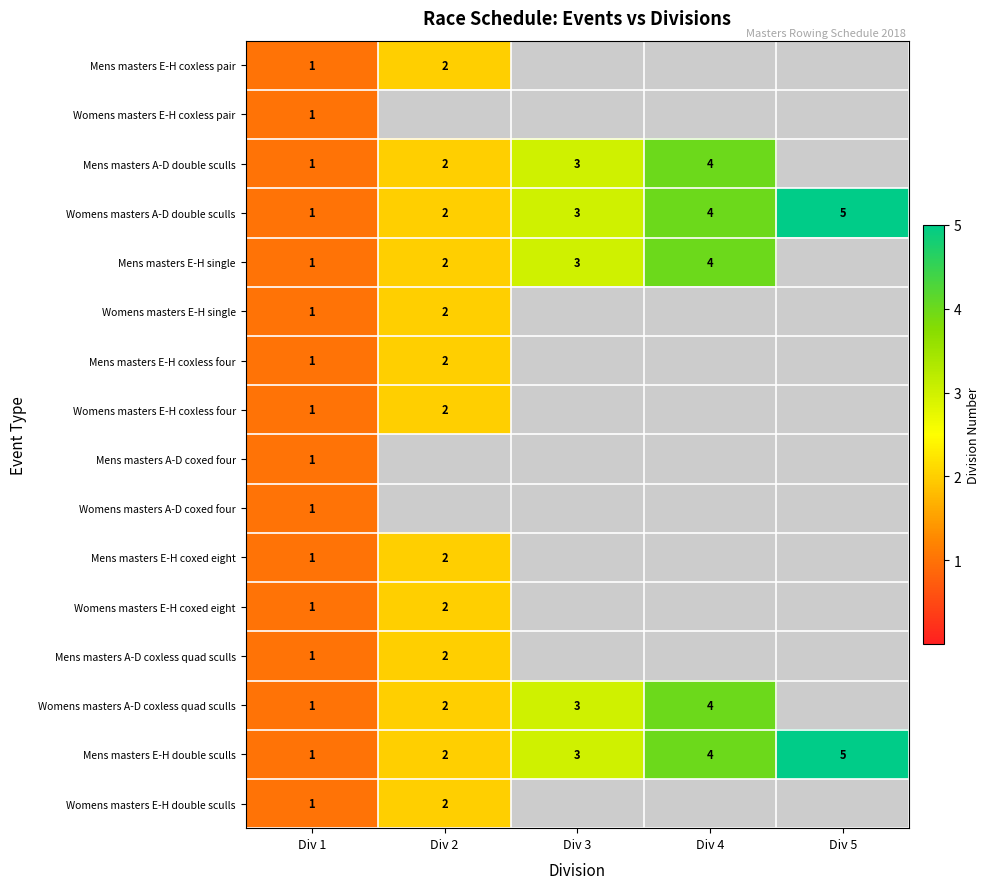

The value of Mens masters E-H coxless four at Div 2 is 3. True or false?

False